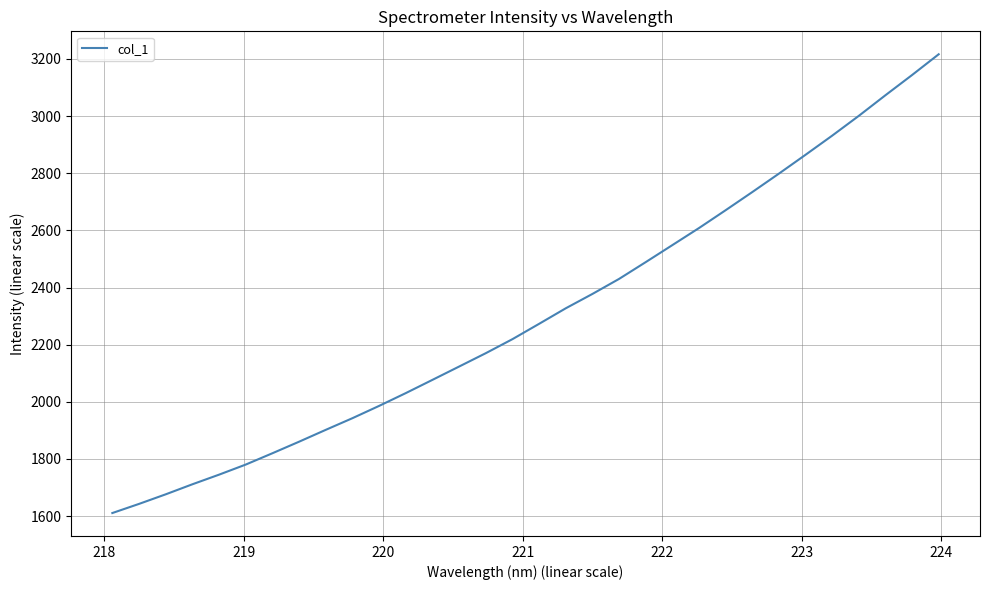

What is the average value?

2305.8